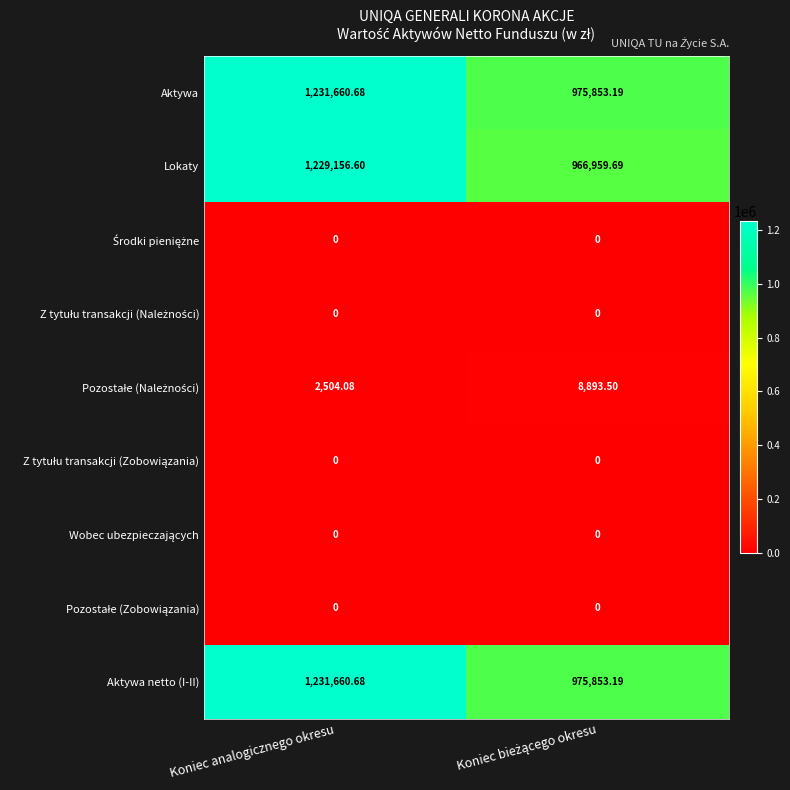

Which label corresponds to the largest value in the chart?

Koniec analogicznego okresu